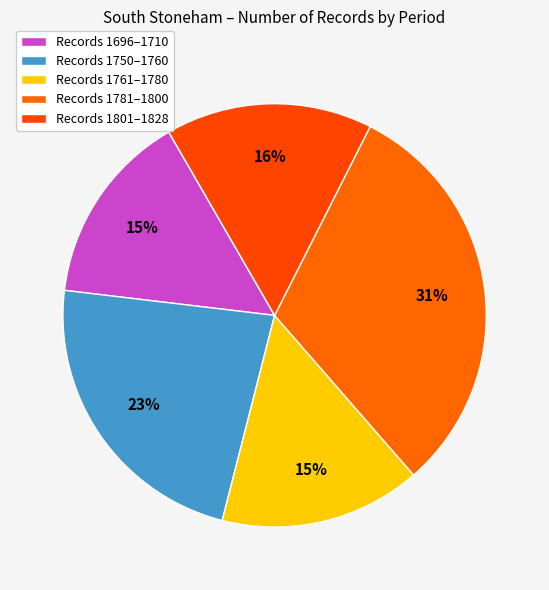

Is there a majority slice in this chart?

No